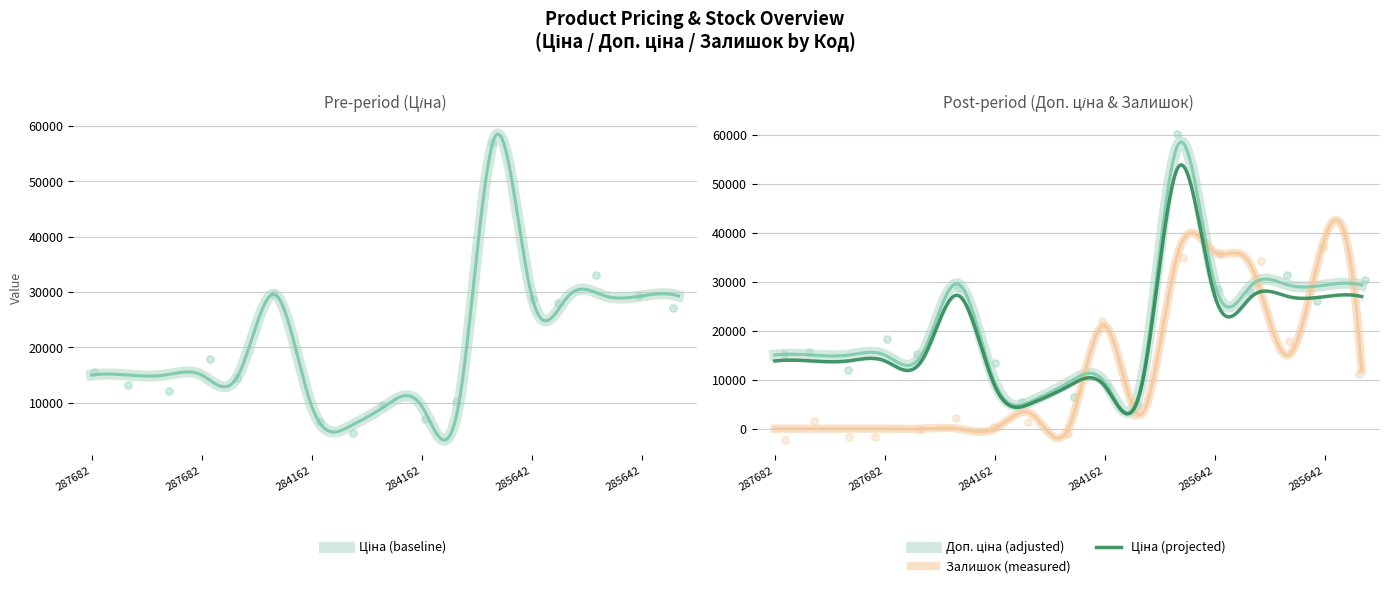

At which category is the sum across all series the highest?

285662232